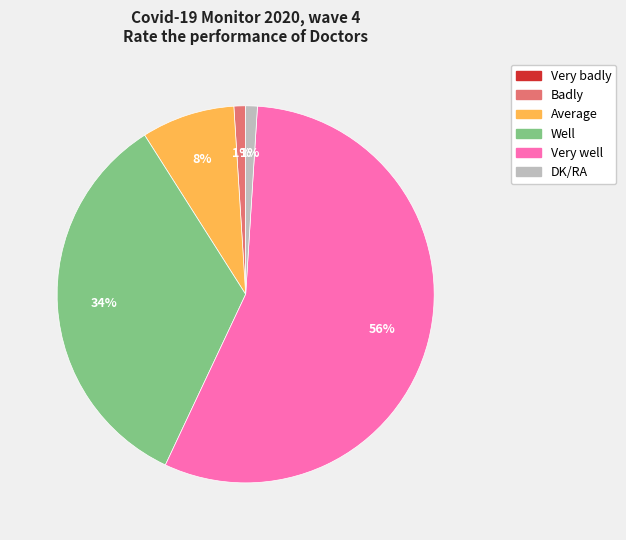

Which slice is the largest?

Very well